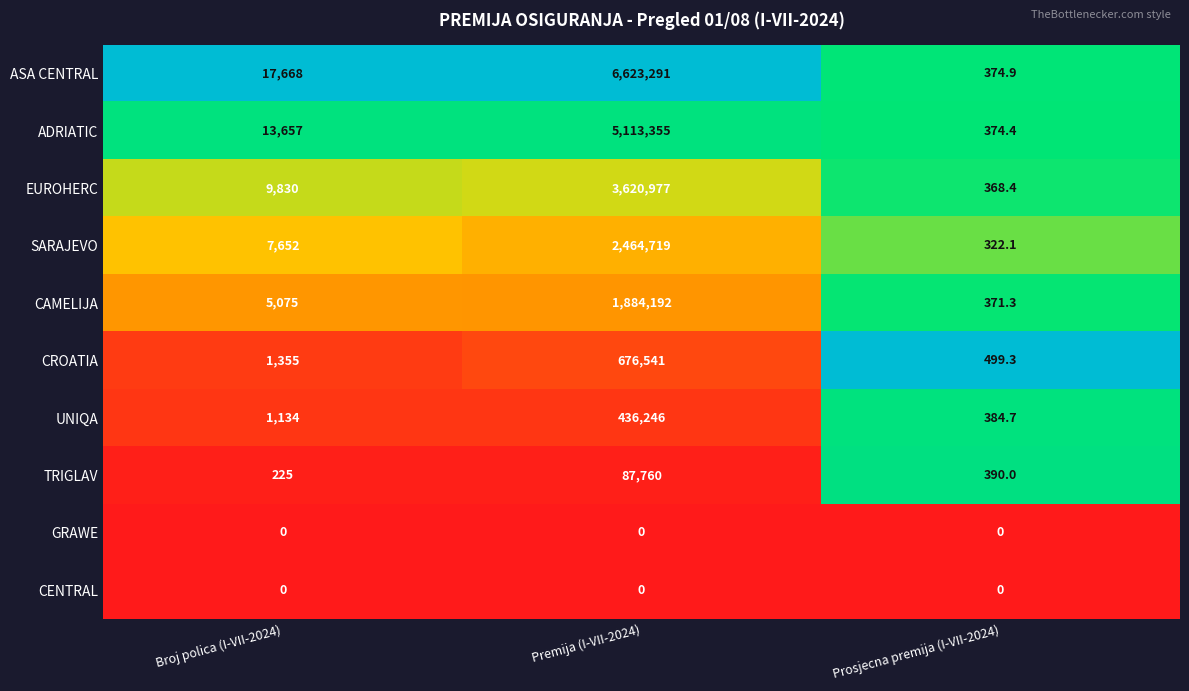

What is the total value across all series at Prosjecna premija (I-VII-2024)?

3085.1